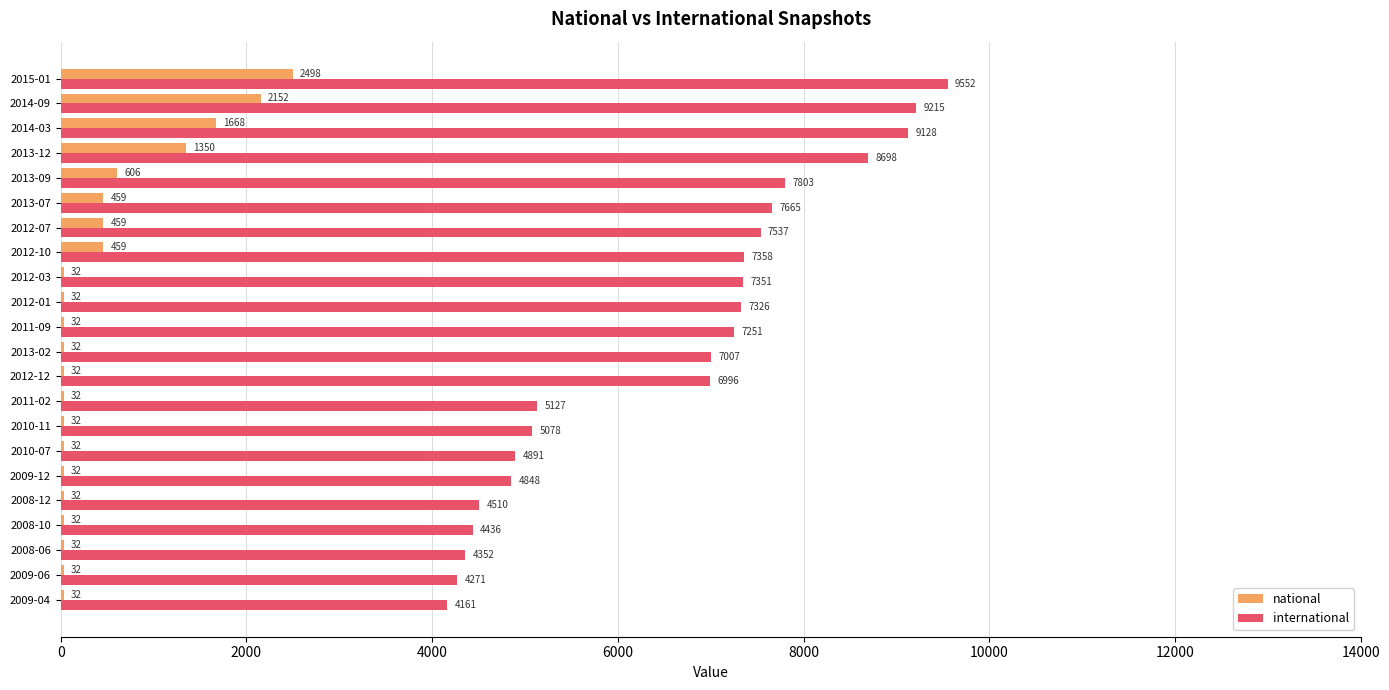

Which label corresponds to the largest value in the chart?

2015-01